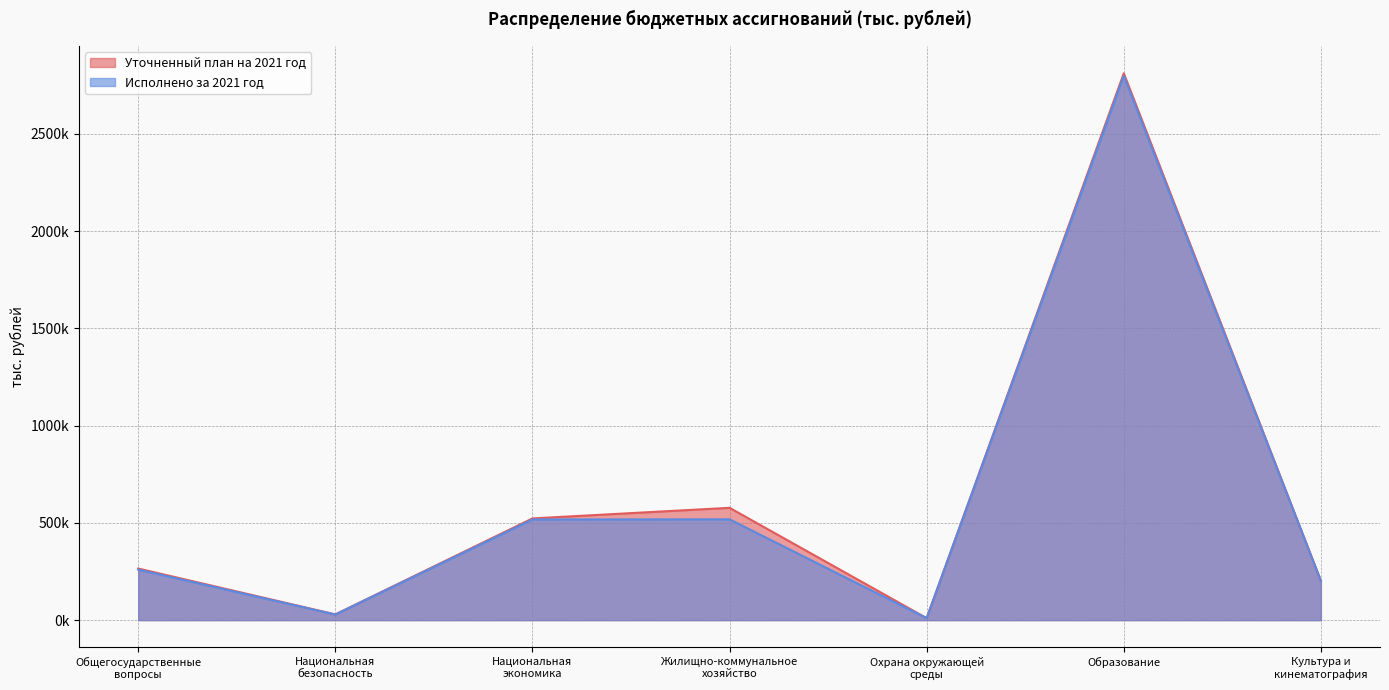

At which category does Исполнено за 2021 год reach its first local valley?

Национальная
безопасность